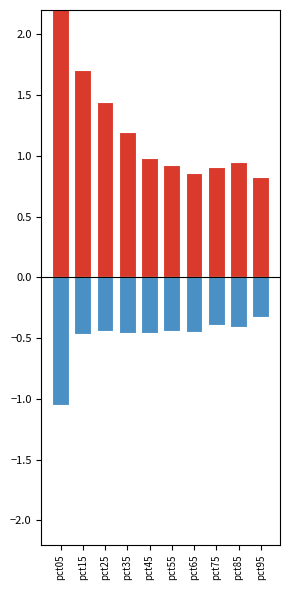

At how many categories does at least one series exceed 0?

10